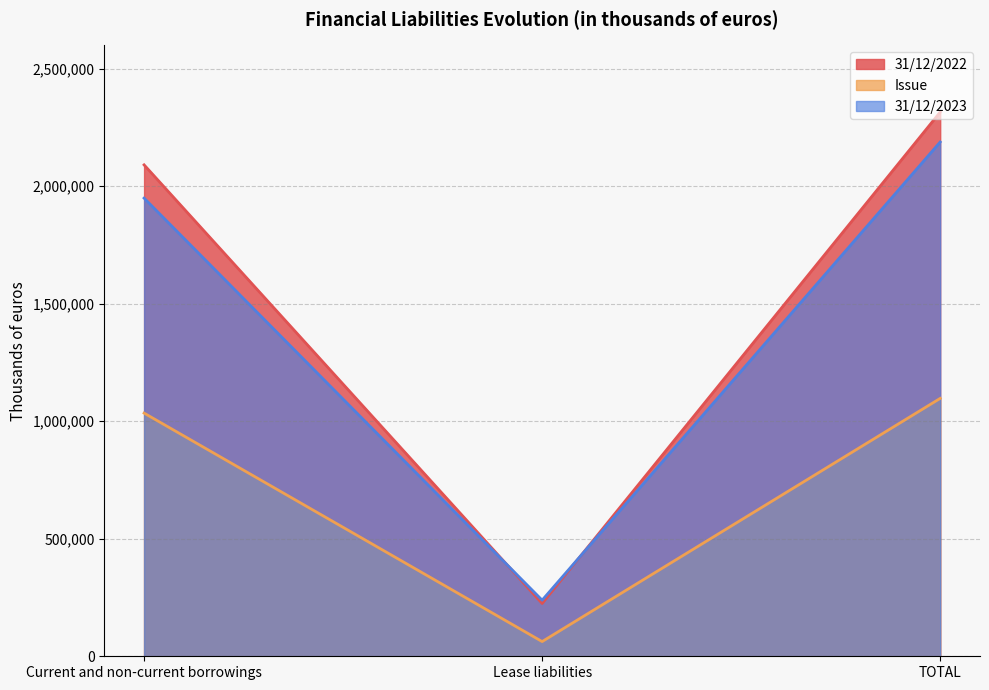

What is the difference between the second highest and minimum values in the 31/12/2022 series?

1866459